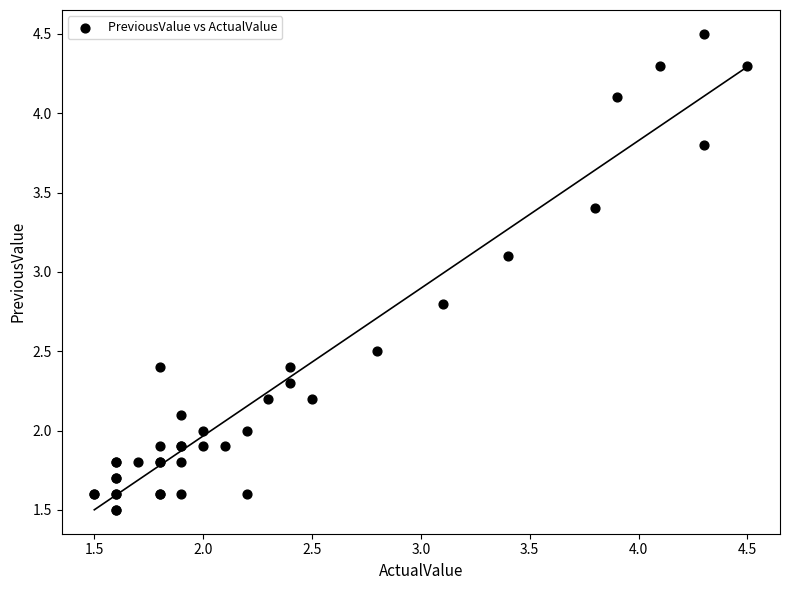

What Y value in the scatter plot is closest to 3?

3.1